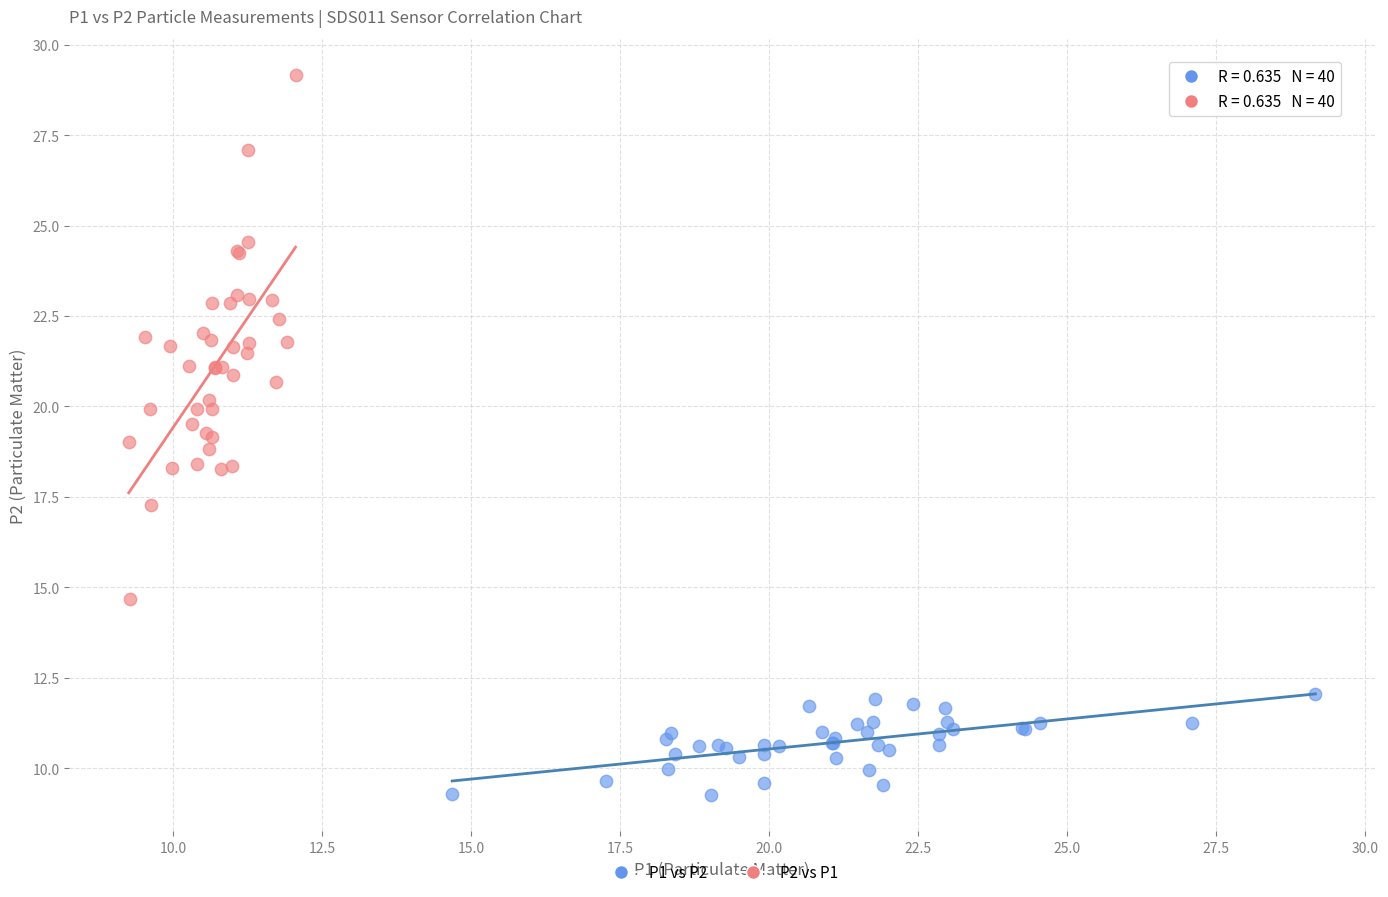

Which series reaches the minimum Y coordinate?

P1 vs P2